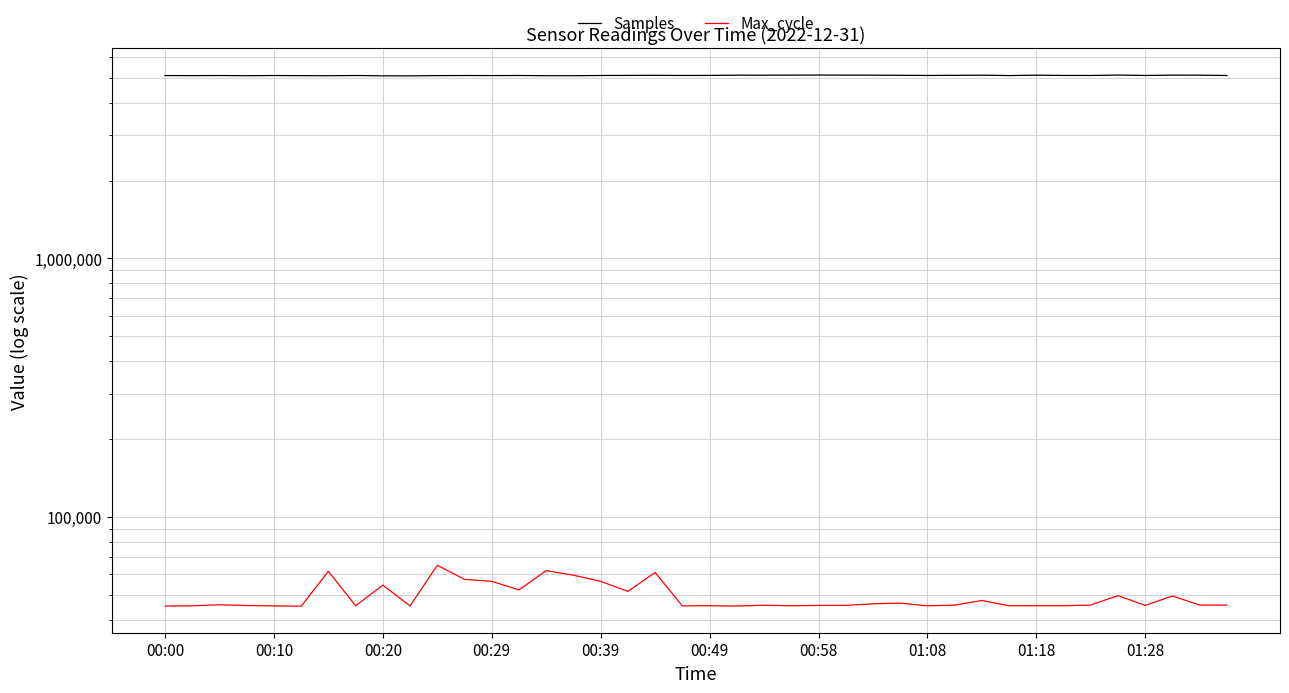

What position from the right is 17?

23